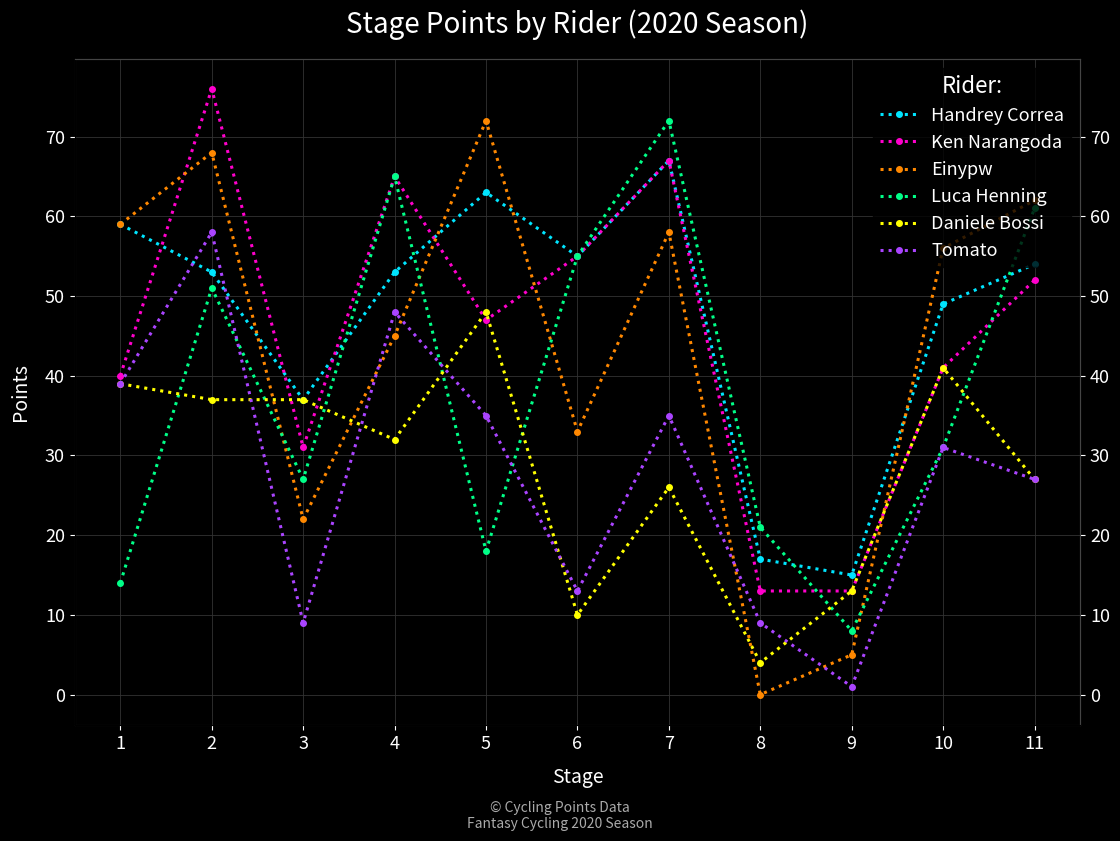

True or false: Einypw and Luca Henning cross at least once.

True